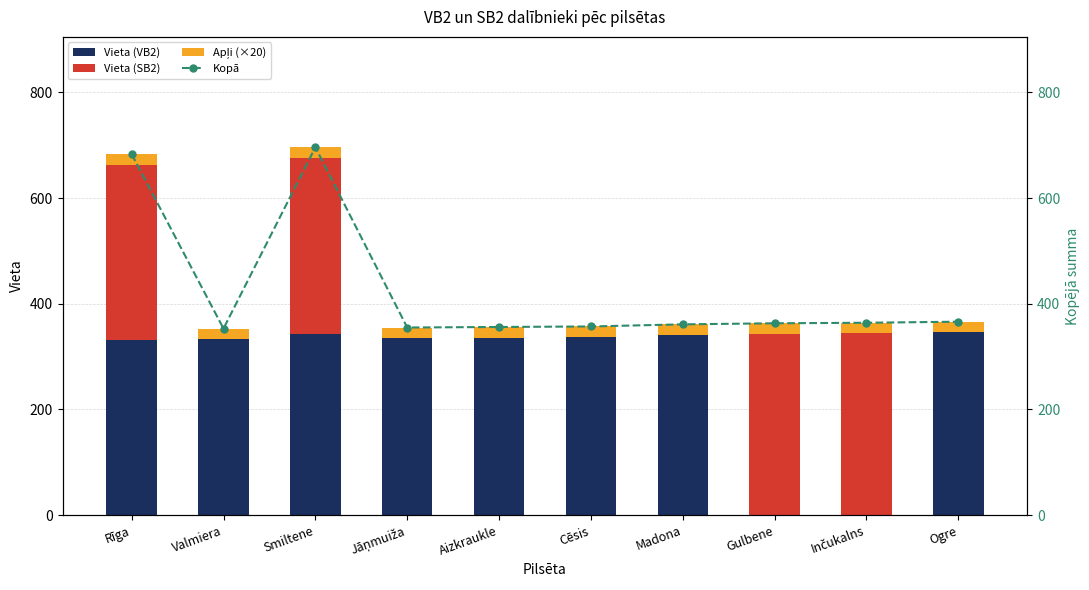

The value of Kopā at Ogre is 97. True or false?

False